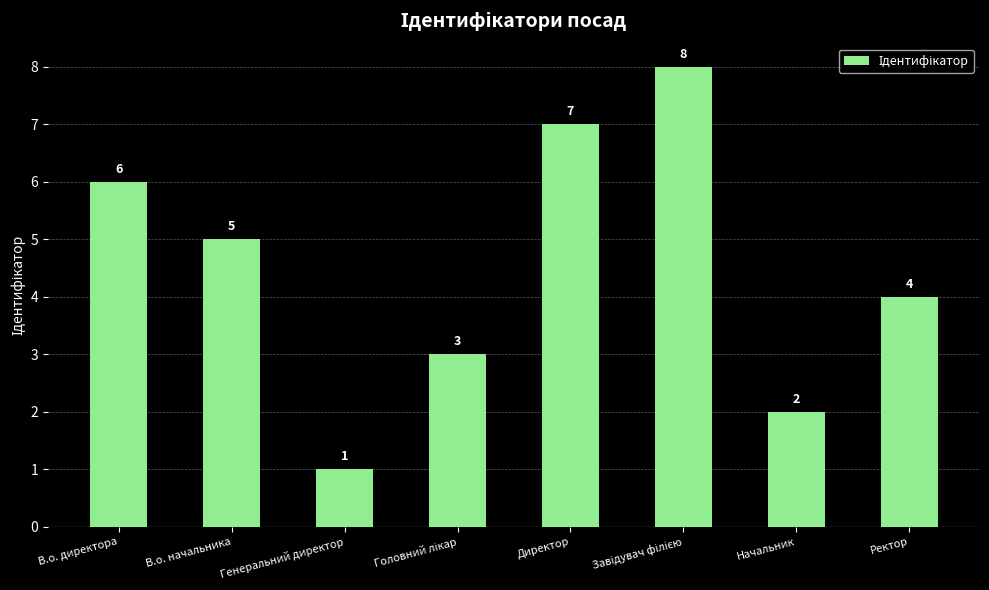

What position from the right is Генеральний директор?

6